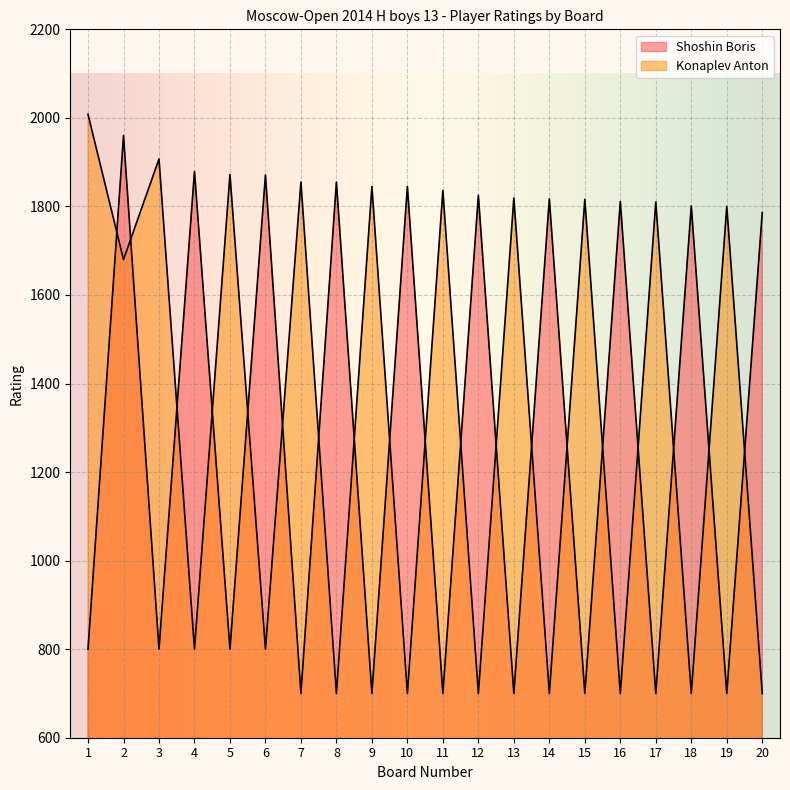

What is the average value of the Shoshin Boris series?

1288